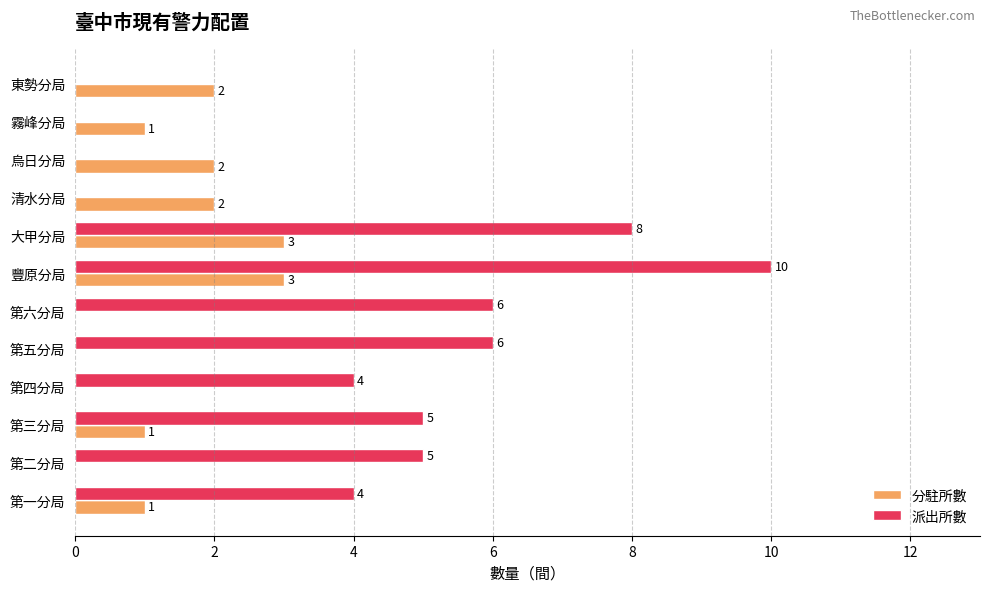

Is it true that 派出所數 equals 0 at 霧峰分局?

True